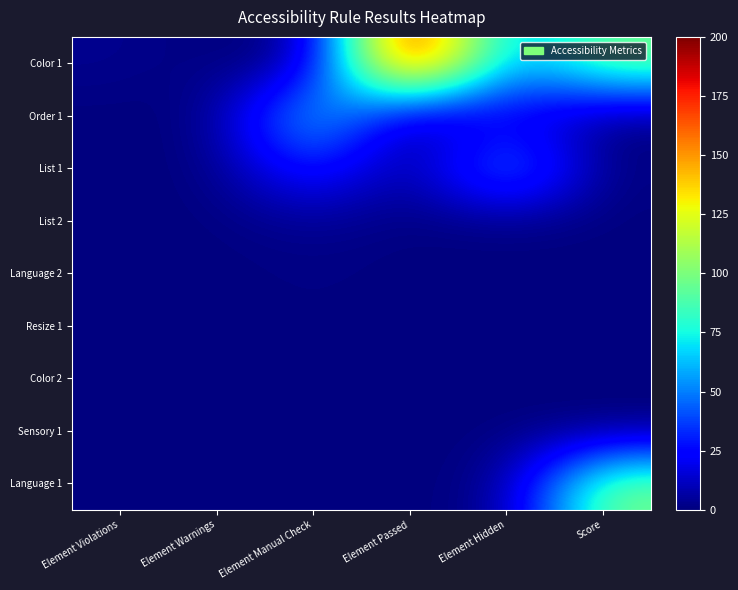

List the series in order of their peak value, highest first.

Color 1, Language 1, Order 1, List 1, List 2, Language 2, Resize 1, Color 2, Sensory 1